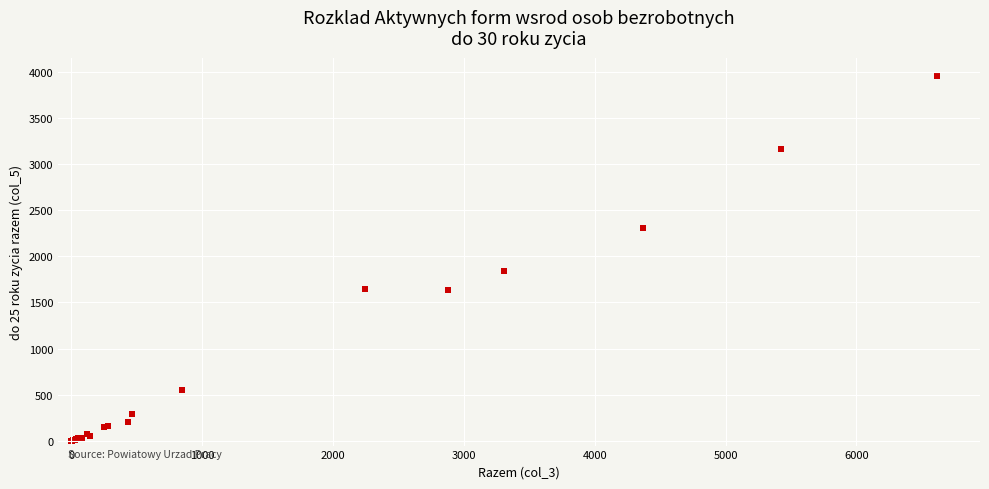

What Y value in the scatter plot is closest to 1976?

1840